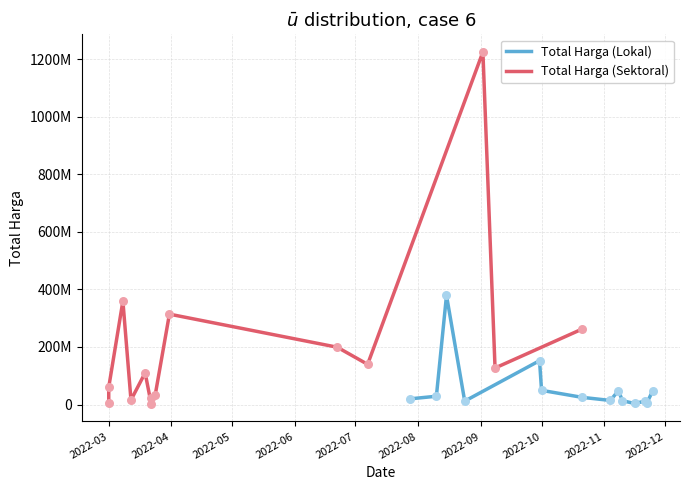

Which series reaches the maximum Y coordinate?

Total Harga (Sektoral)